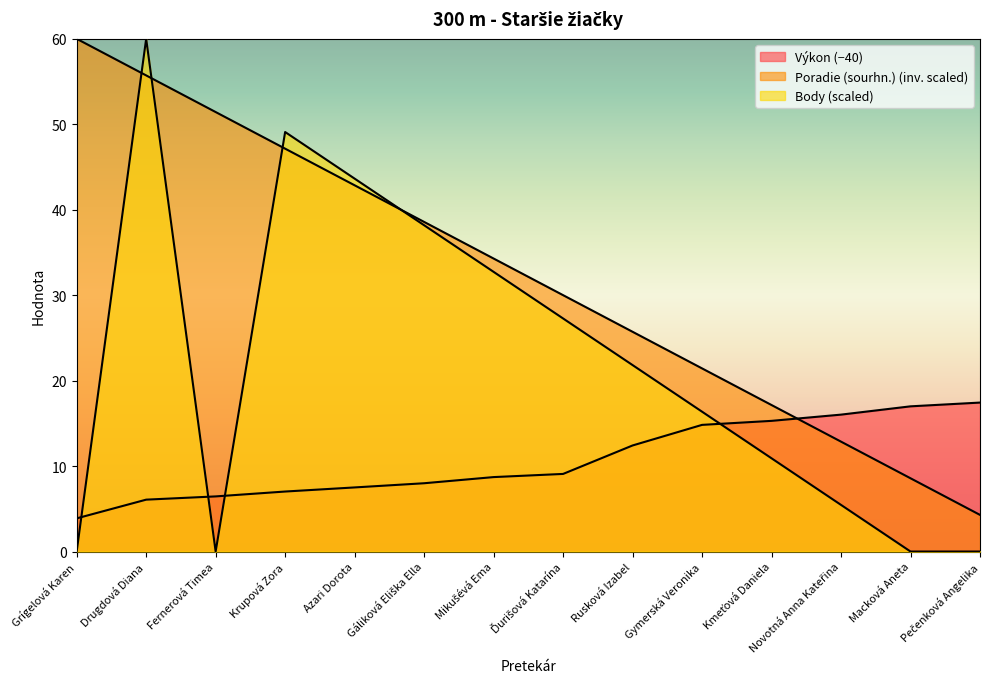

How many data points in Výkon are less than 9?

7